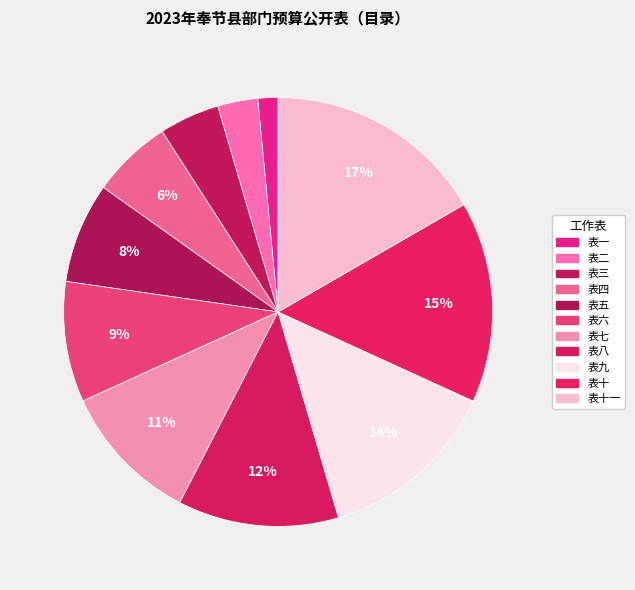

How many slices are in this pie chart?

11